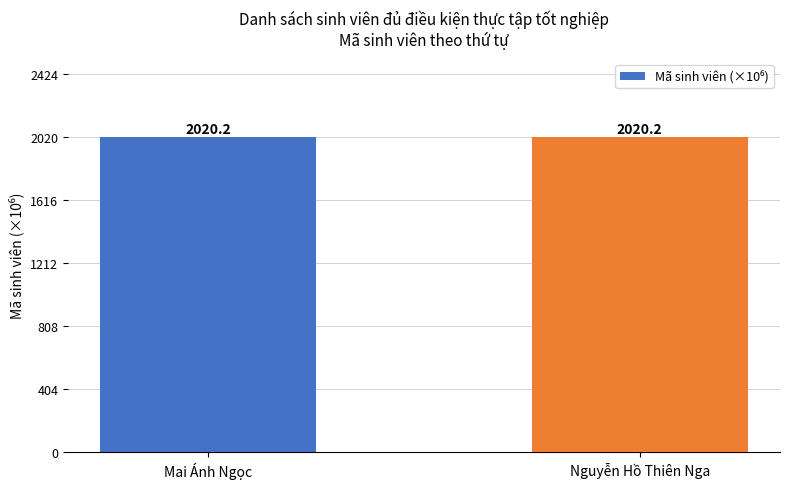

Does the chart contain any negative values?

No